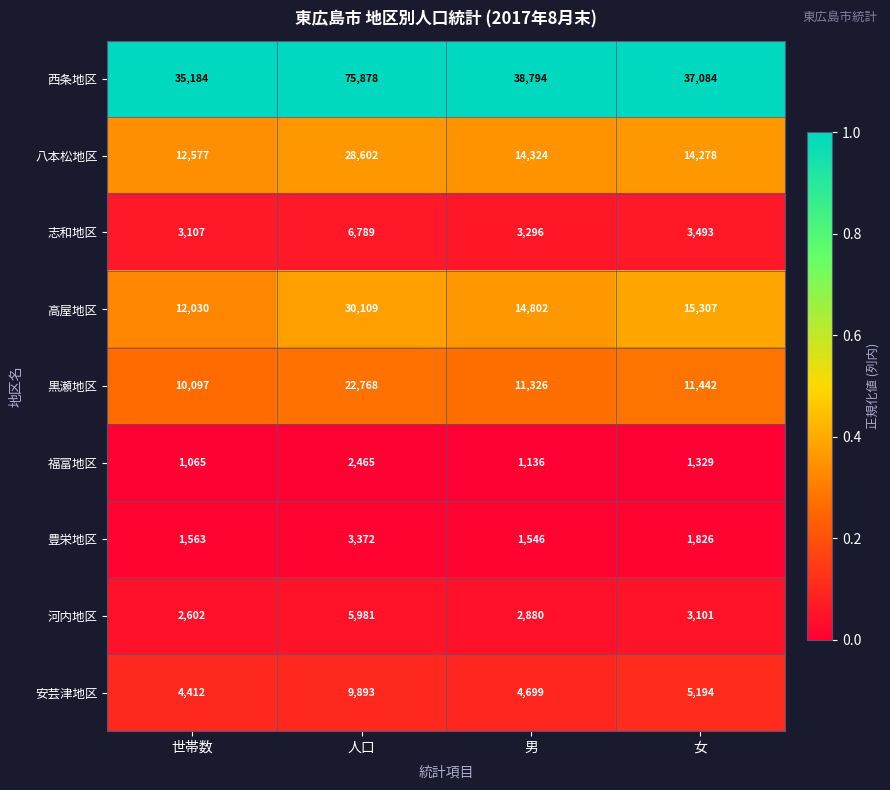

What is the total value across all series at 女?

93054